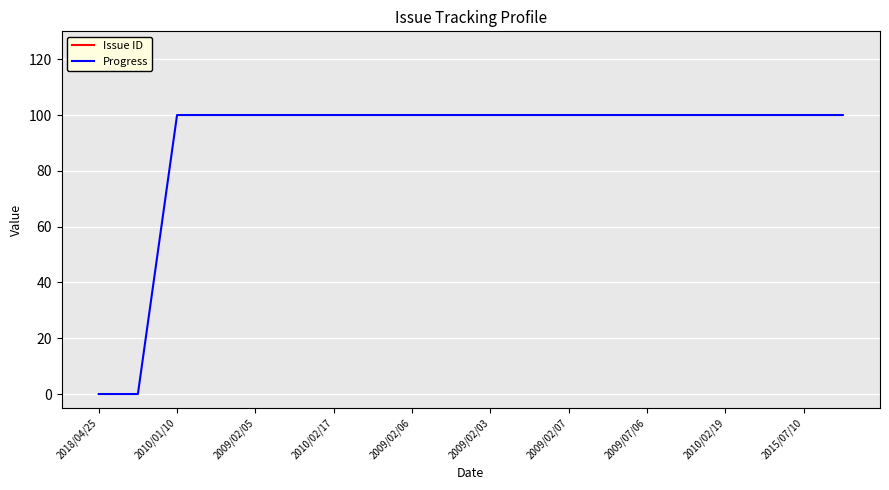

List the series in order of their peak value, lowest first.

Progress, Issue ID